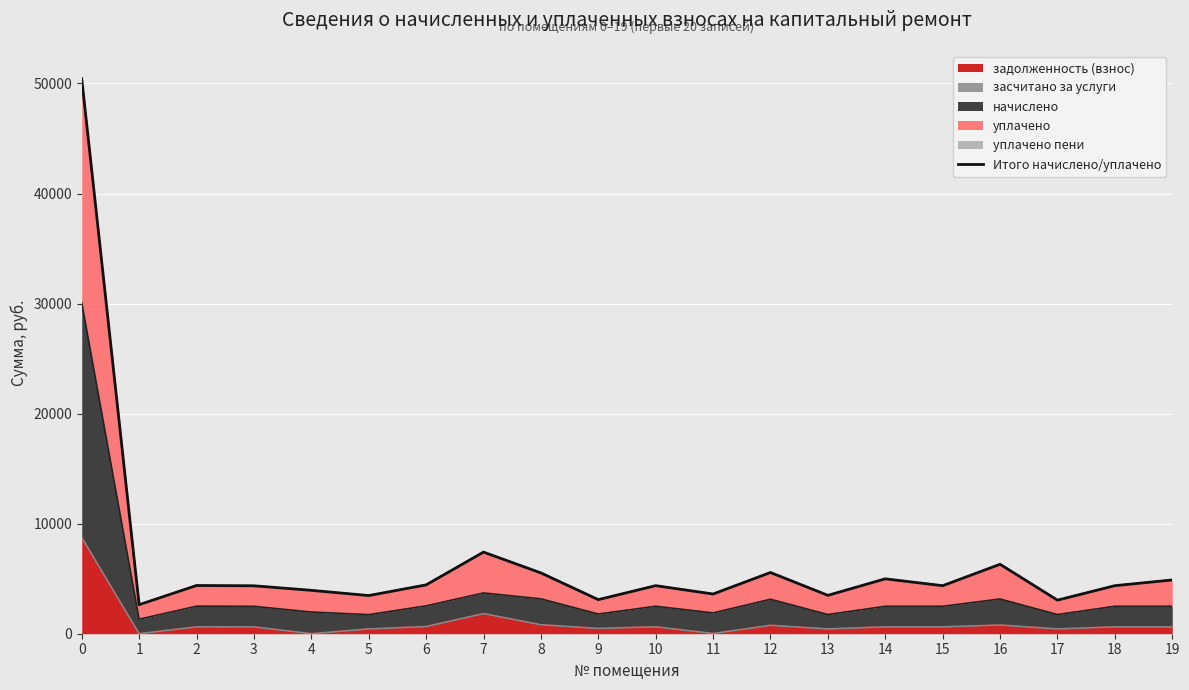

Reading right to left, list all the values displayed in this chart.

19=4885.8	18=4365.6	17=3051.6	16=6309.4	15=4364.4	14=4987.8	13=3487.5	12=5562.5	11=3608.8	10=4367.1	9=3098.1	8=5525.0	7=7415.8	6=4437.1	5=3467.7	4=3942.1	3=4355.7	2=4381.8	1=2638.0	0=50428.0